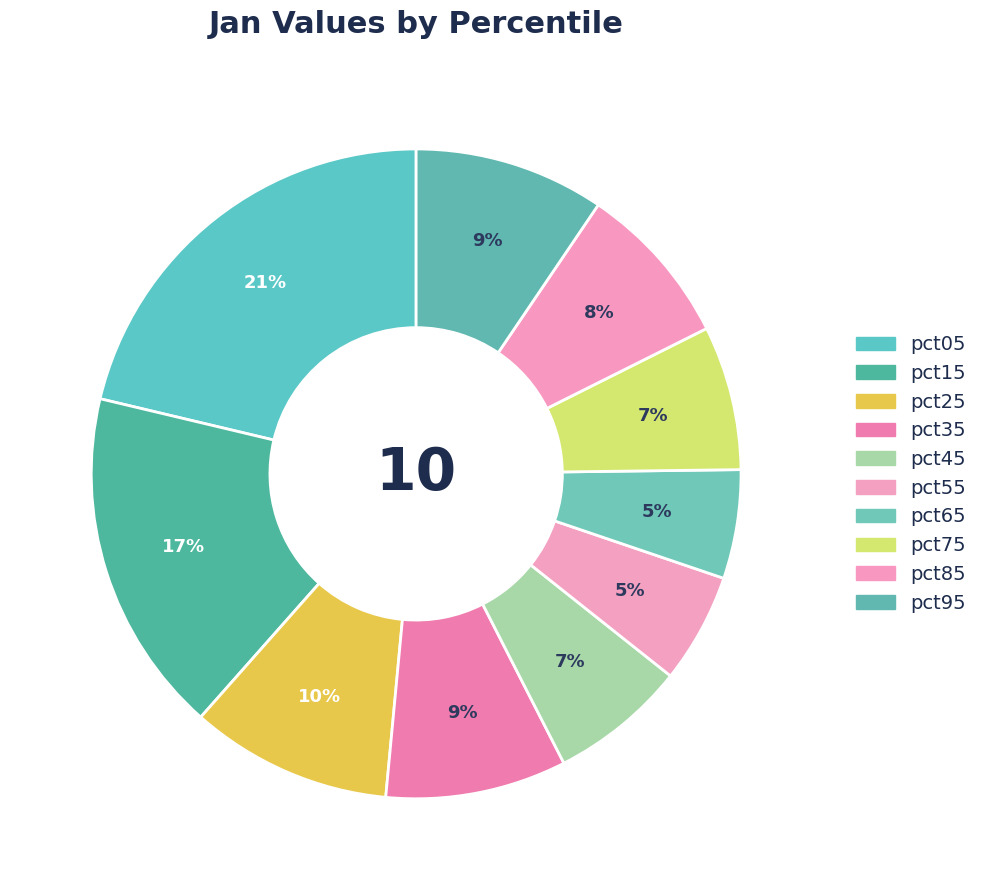

Is it true that pct05 is 21% of the pie?

True